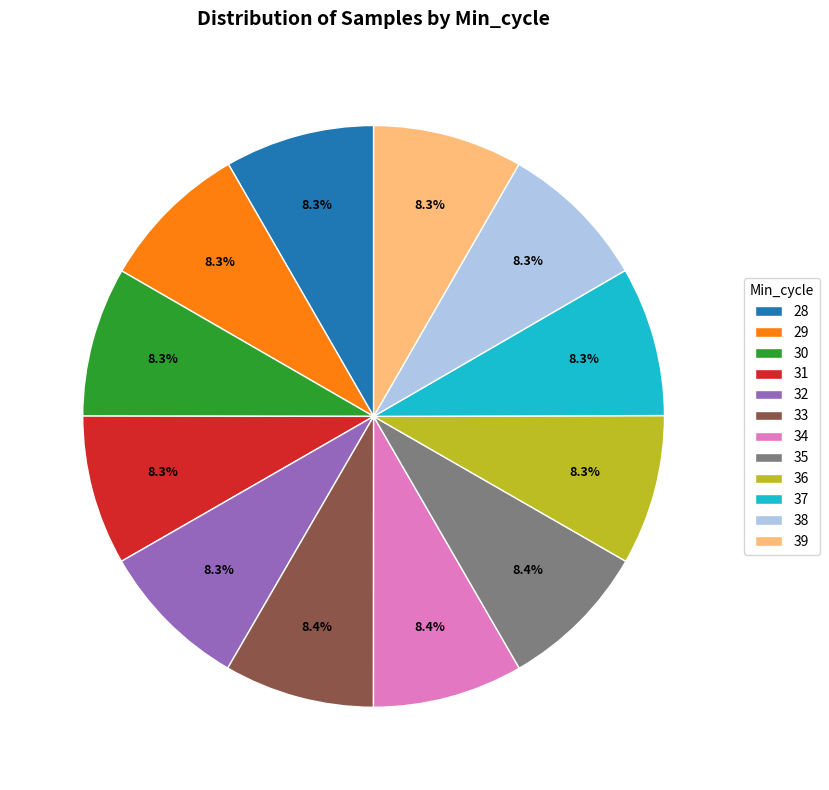

What is the ratio of the value at 33 to the value at 31?

1.0